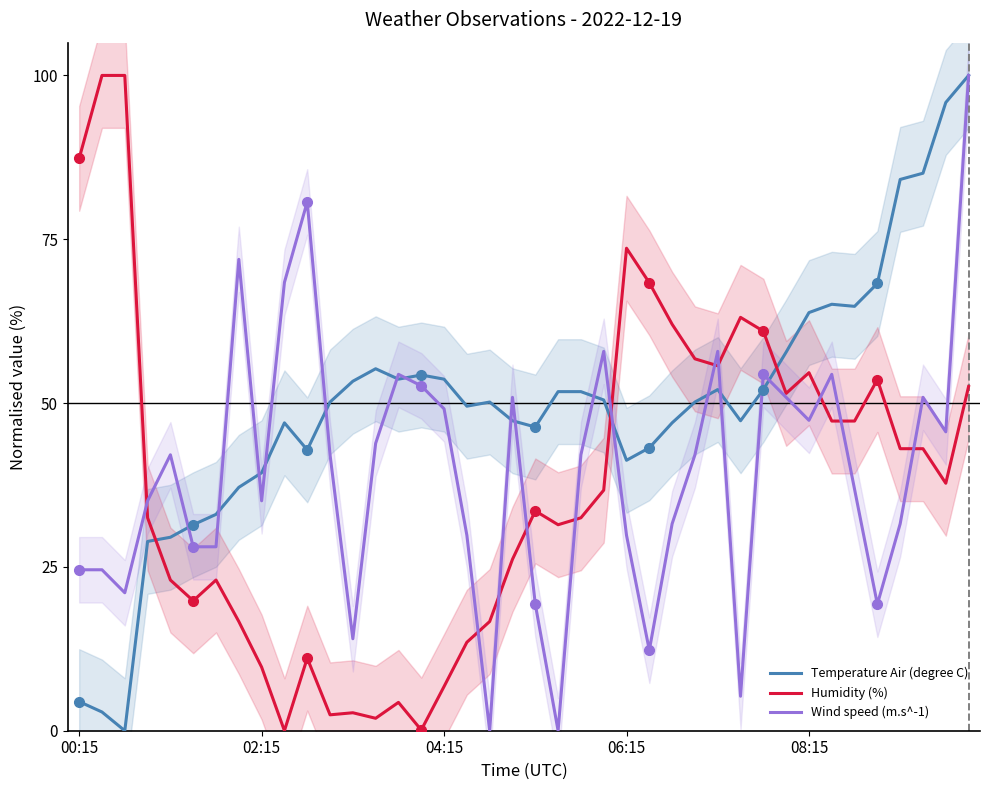

True or false: Humidity (%) has a value of 90.3 at 08:15.

False